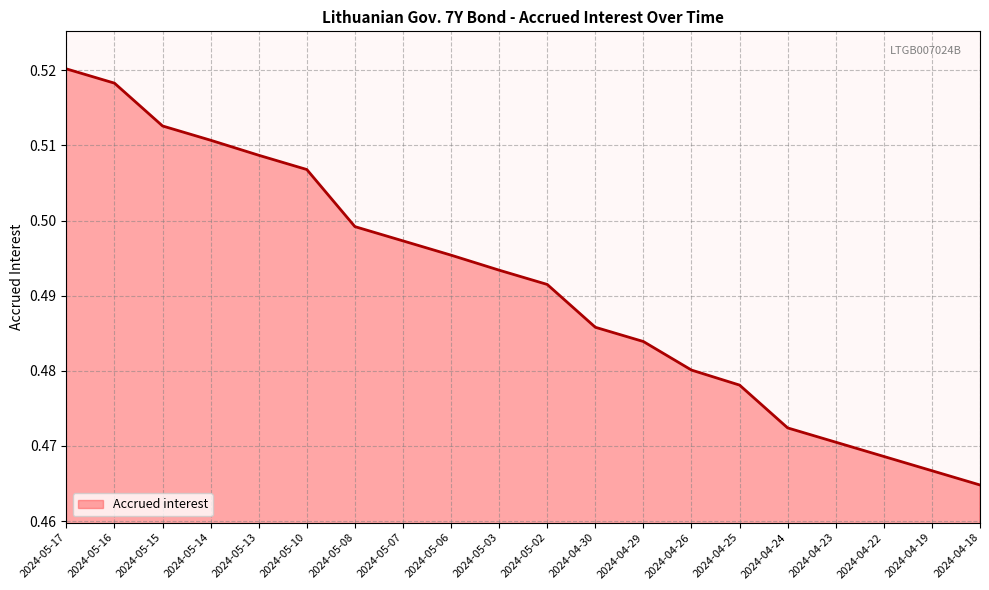

True or false: the data shows 0.3 at 2024-04-26.

False